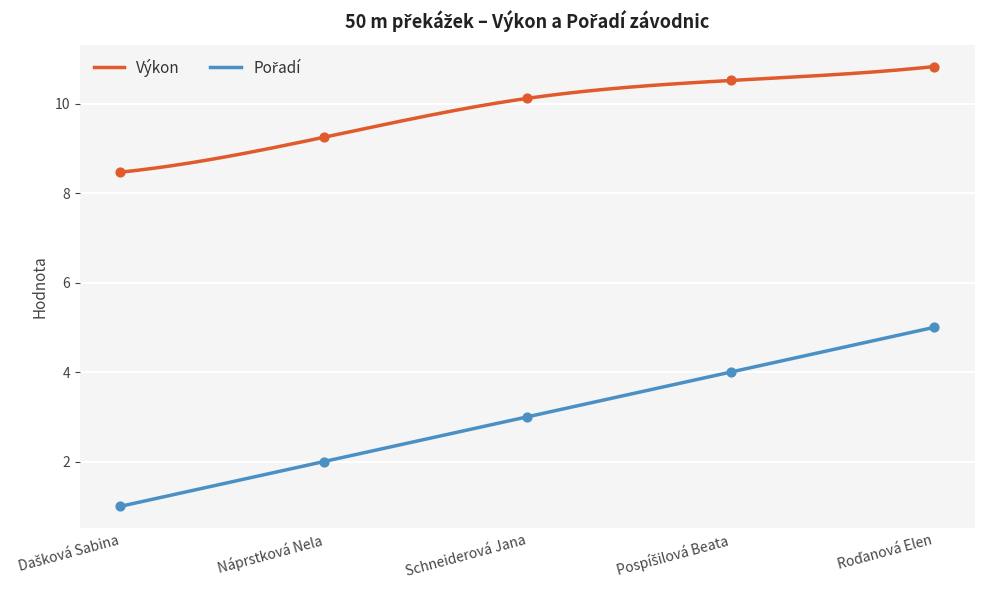

Which series reaches the minimum Y coordinate?

Pořadí